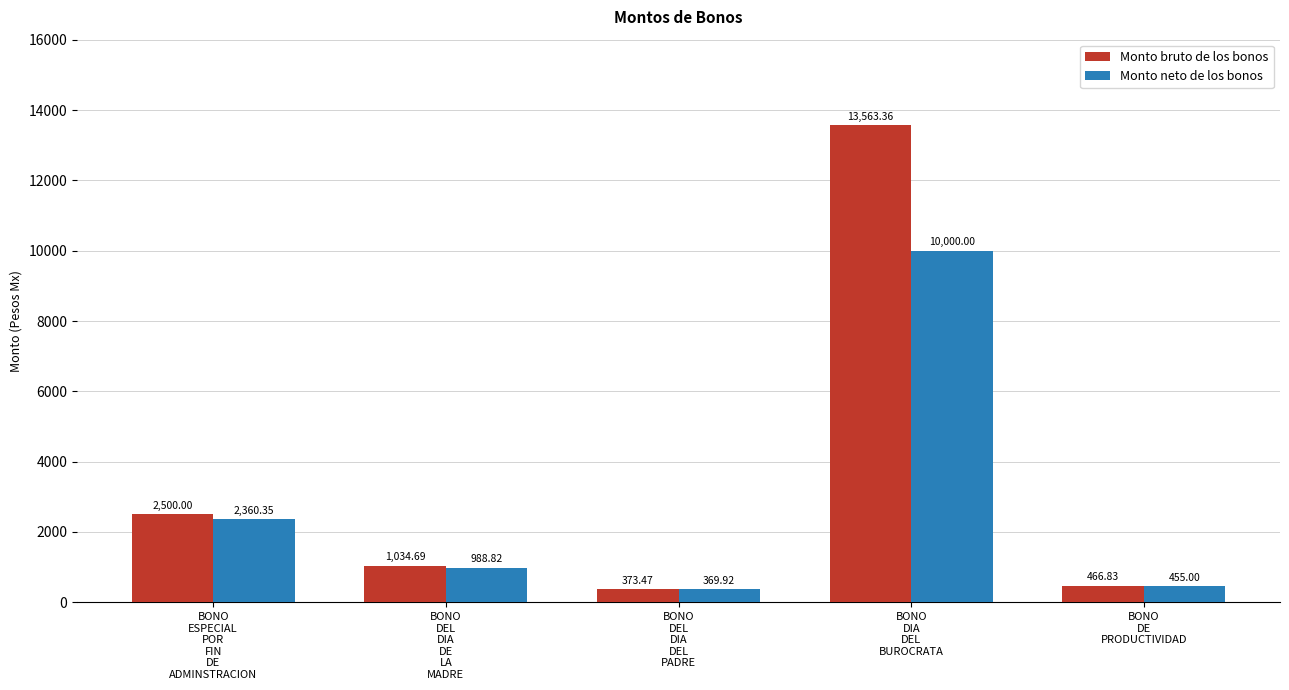

Which category has the lowest value across all series?

BONO
DEL
DIA
DEL
PADRE